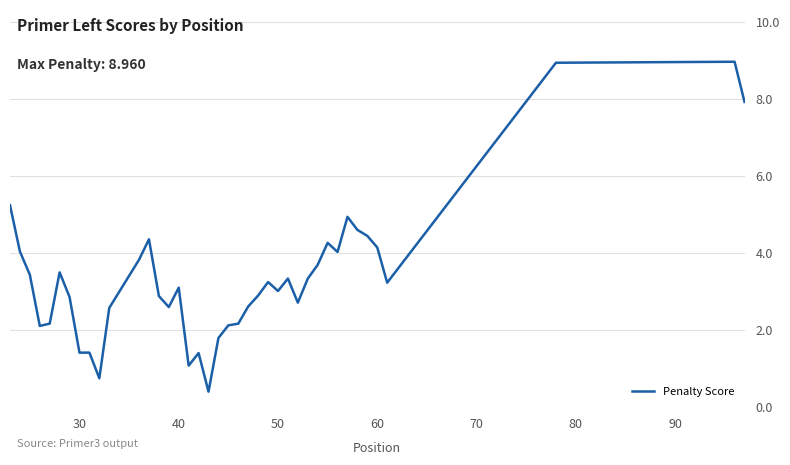

What is the difference between the maximum and minimum values?

8.6